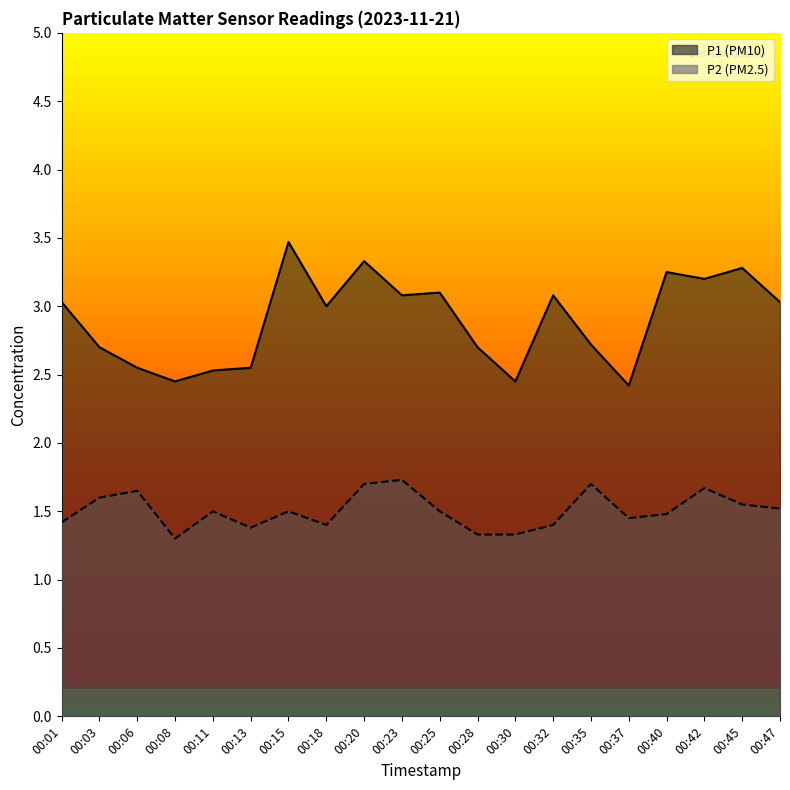

What is the difference between the second highest and minimum values in the P1 series?

0.9